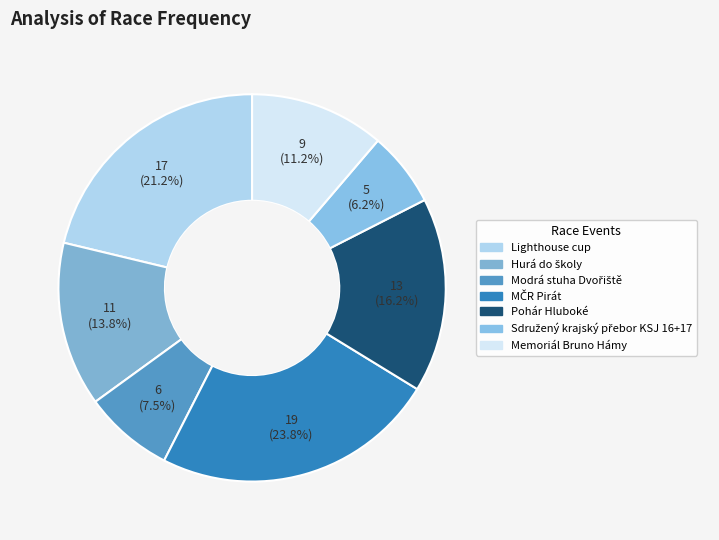

Is Modrá stuha Dvořiště the majority of the pie?

No